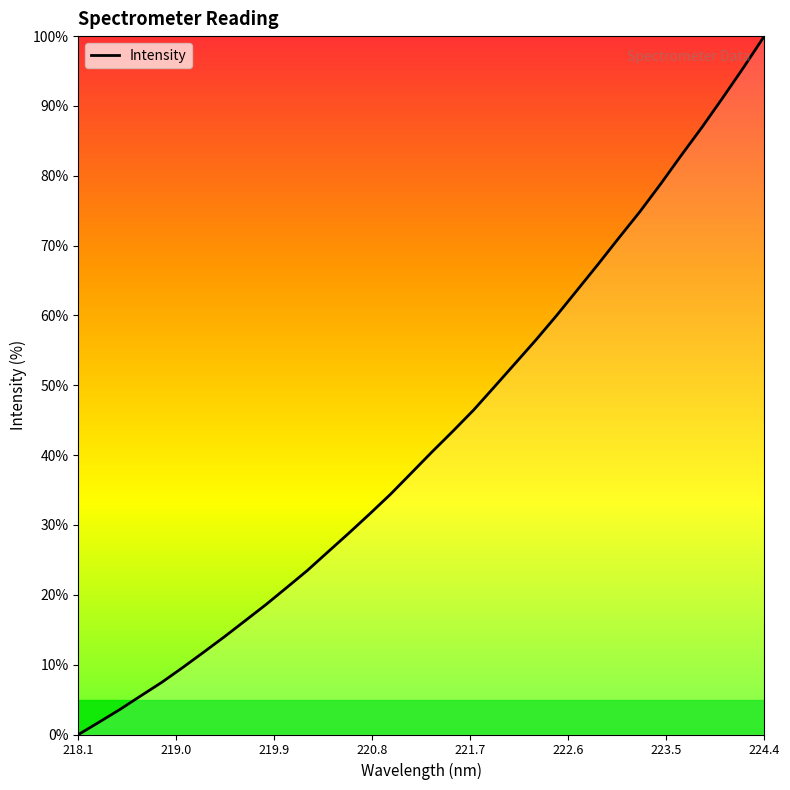

What is the greatest value displayed?

100.0